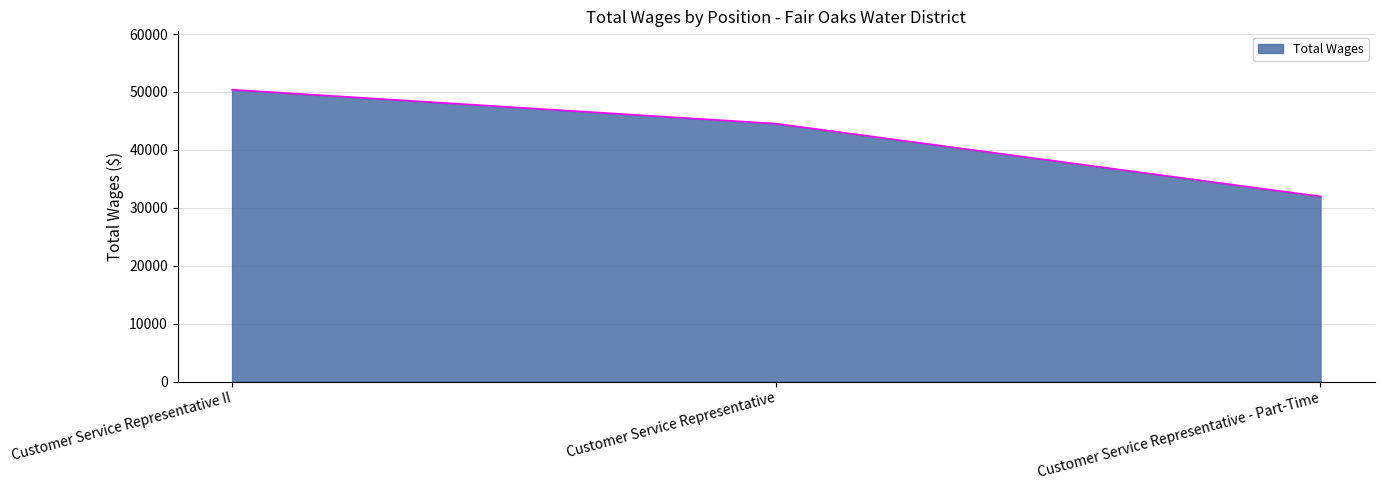

Rank the categories by value from highest to lowest.

Customer Service Representative II, Customer Service Representative, Customer Service Representative - Part-Time